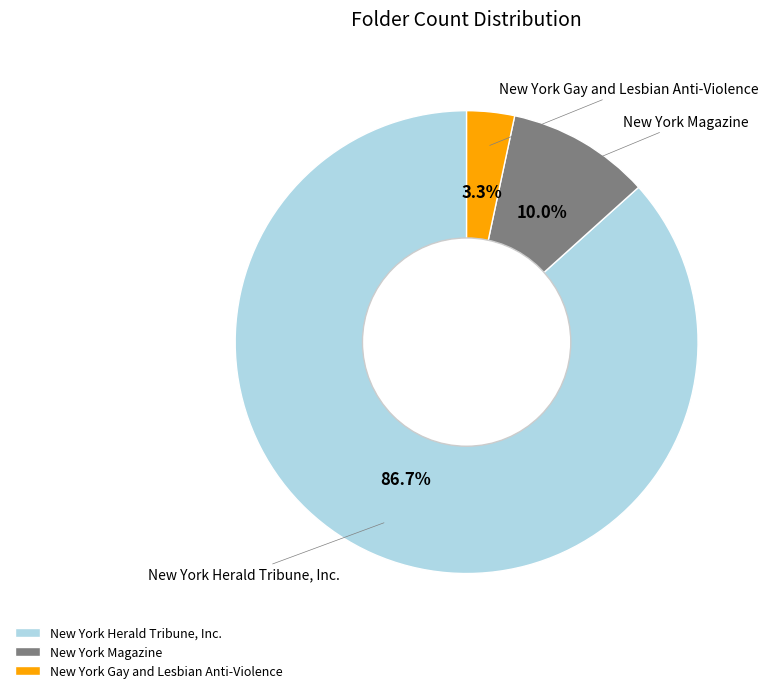

To the nearest percent, what is the average slice percentage?

33%